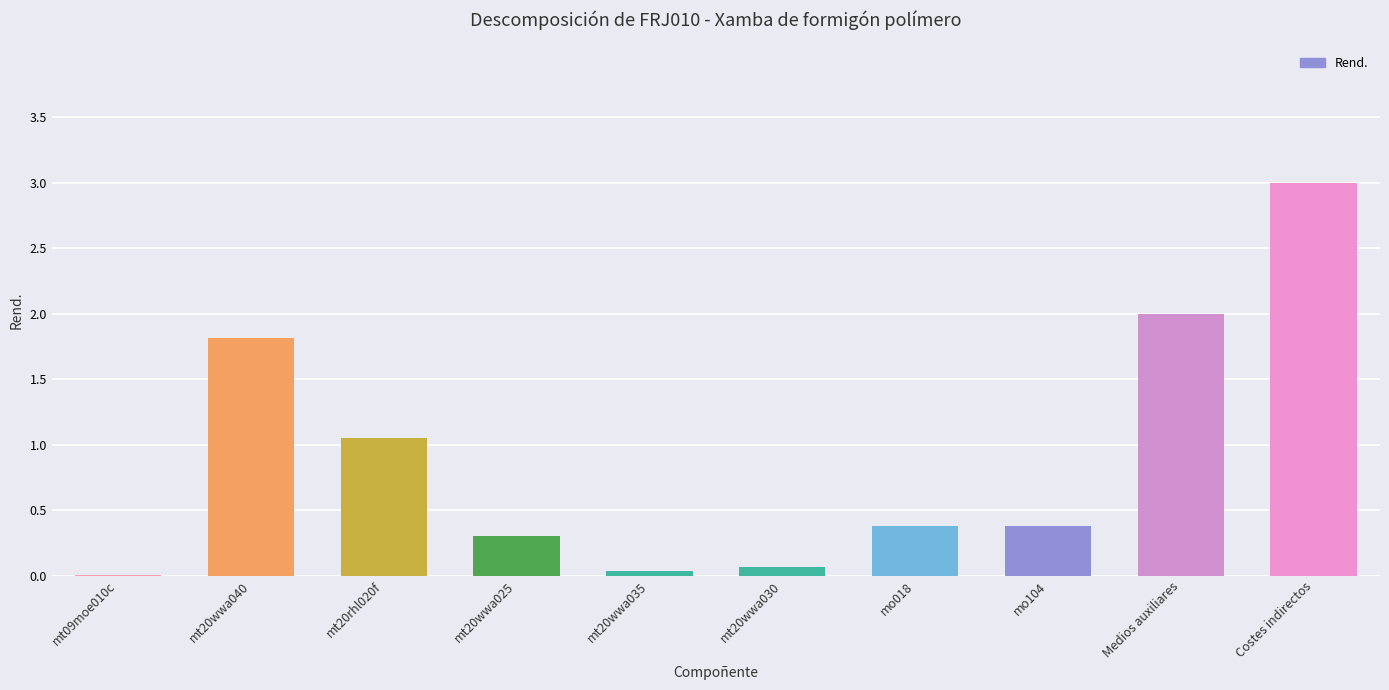

What is the change in value from mt20wwa040 to mo018?

-1.4